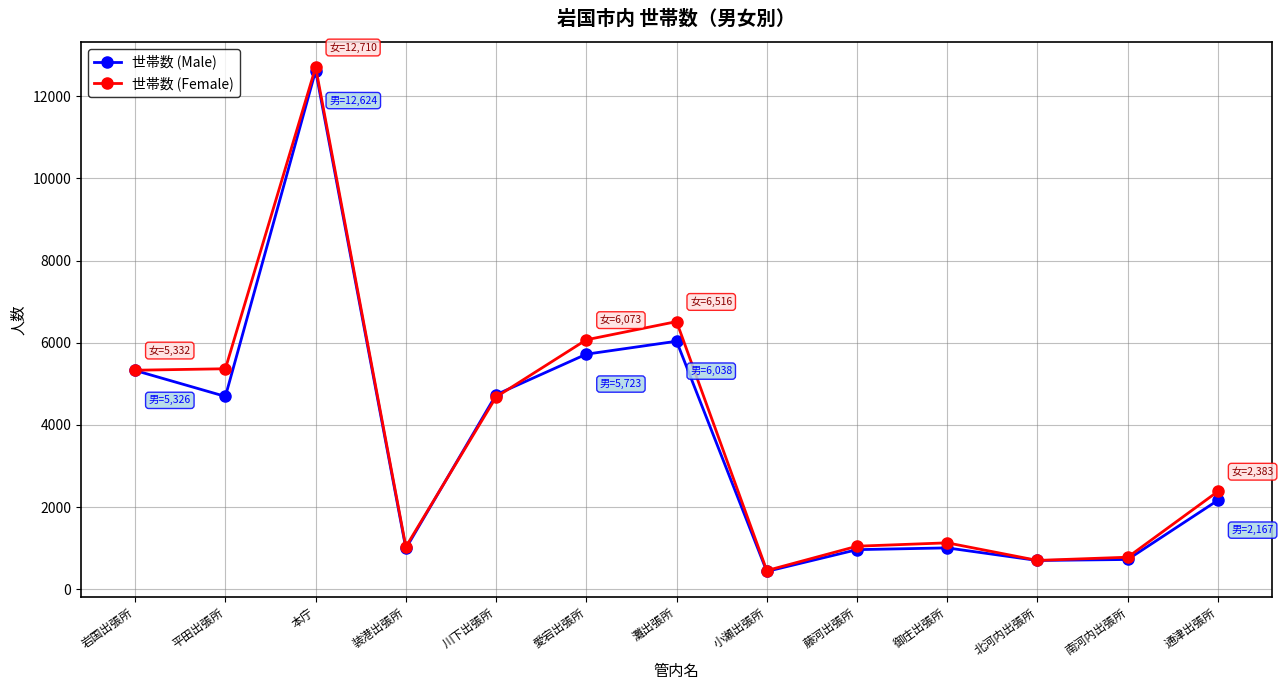

The 世帯数 (Female) series shows 6073 at 愛宕出張所. True or false?

True